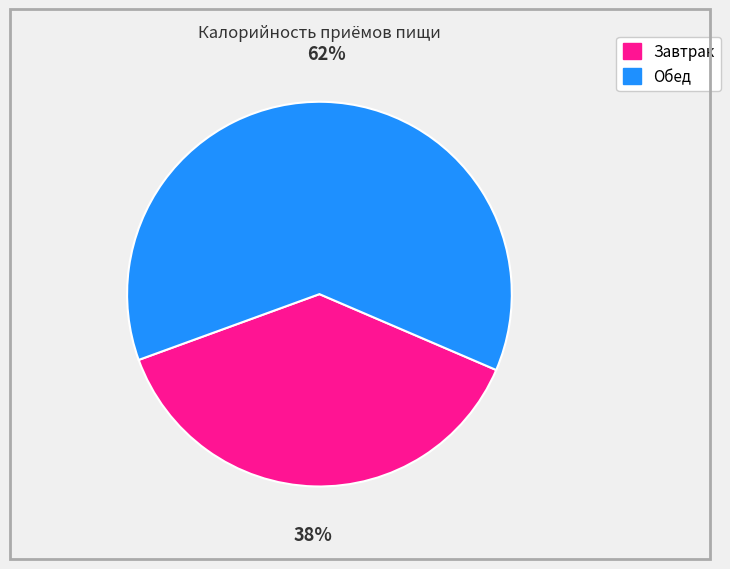

Approximately how many times larger is the value at Завтрак compared to Обед?

0.6